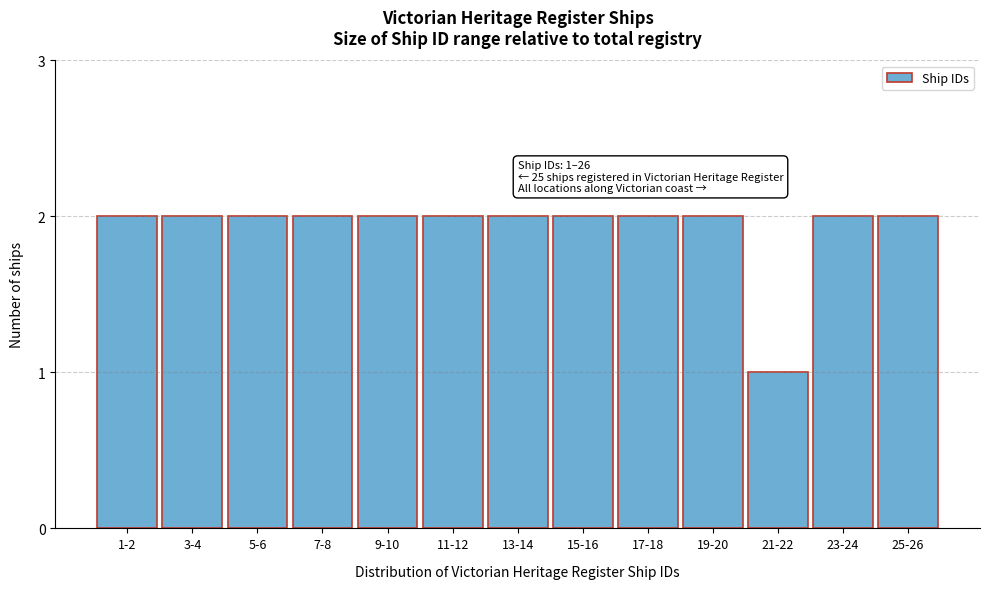

Reading left to right, what are all the values shown in this chart?

1-2=2	3-4=2	5-6=2	7-8=2	9-10=2	11-12=2	13-14=2	15-16=2	17-18=2	19-20=2	21-22=1	23-24=2	25-26=2